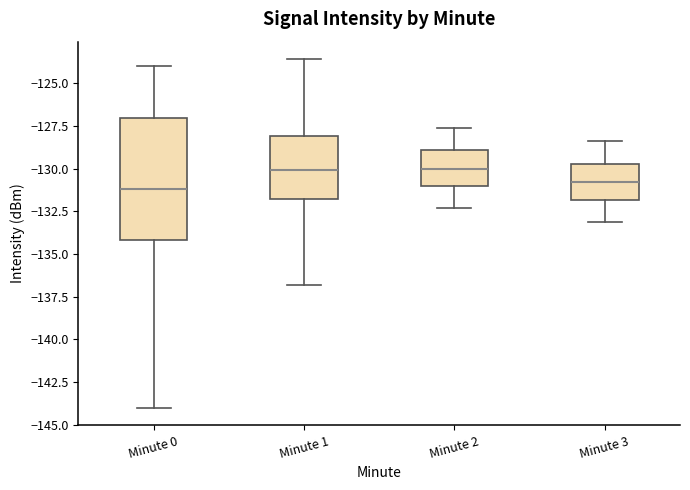

Where is the upper edge of the box for Minute 3 on the y-axis? The values are not printed on the chart, so give them approximately, as read against the axis.

-129.5